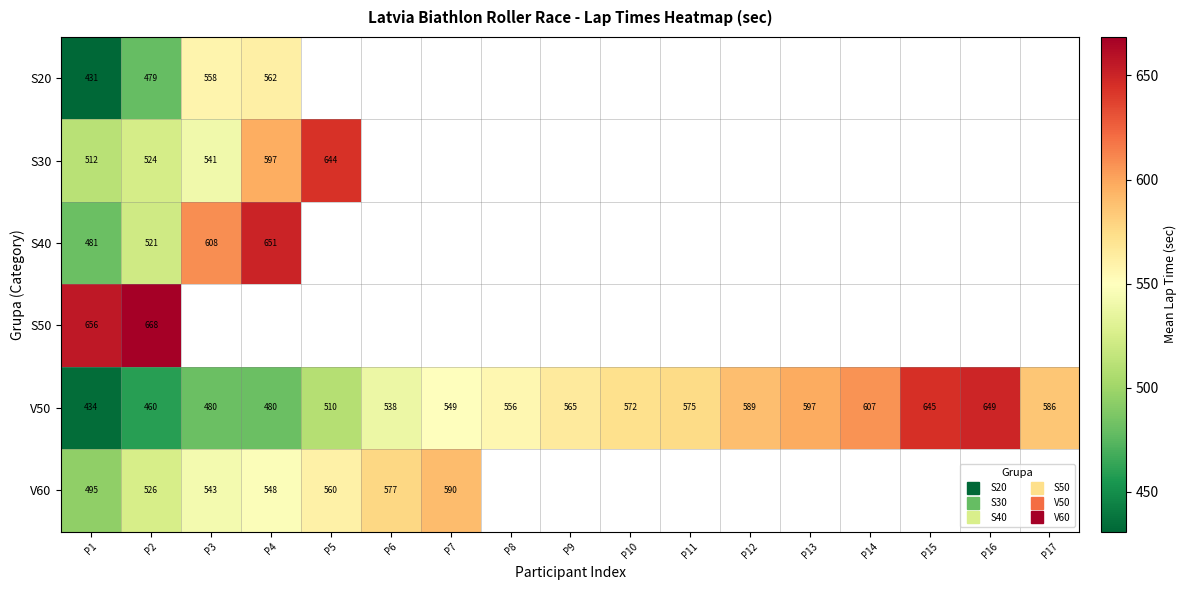

Which series has the largest total across all categories?

V50